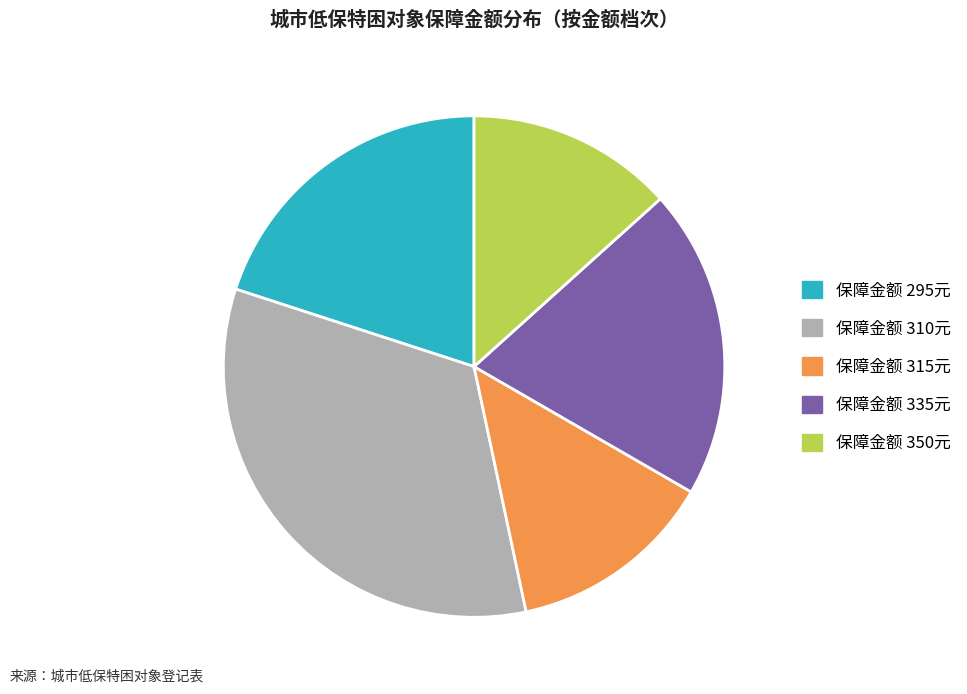

How many segments does this pie chart have?

5